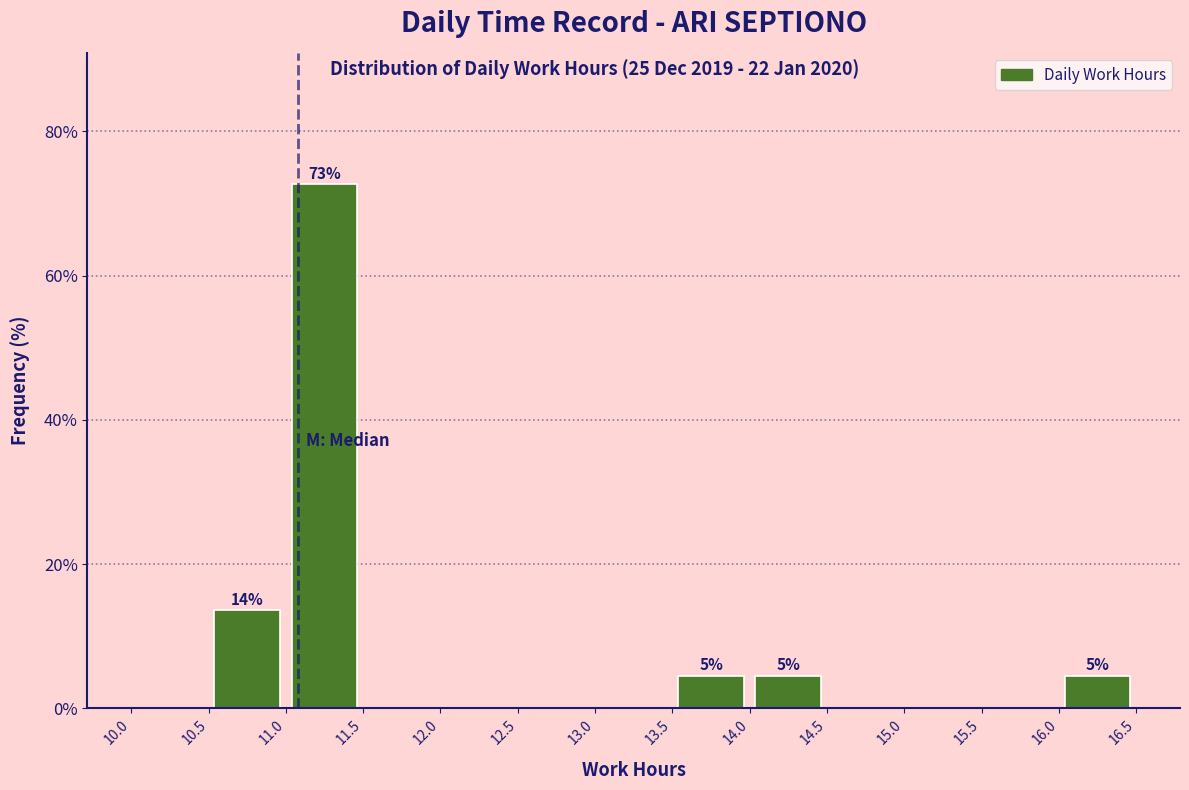

Which range on the x-axis has the tallest bar?

11.0 to 11.5